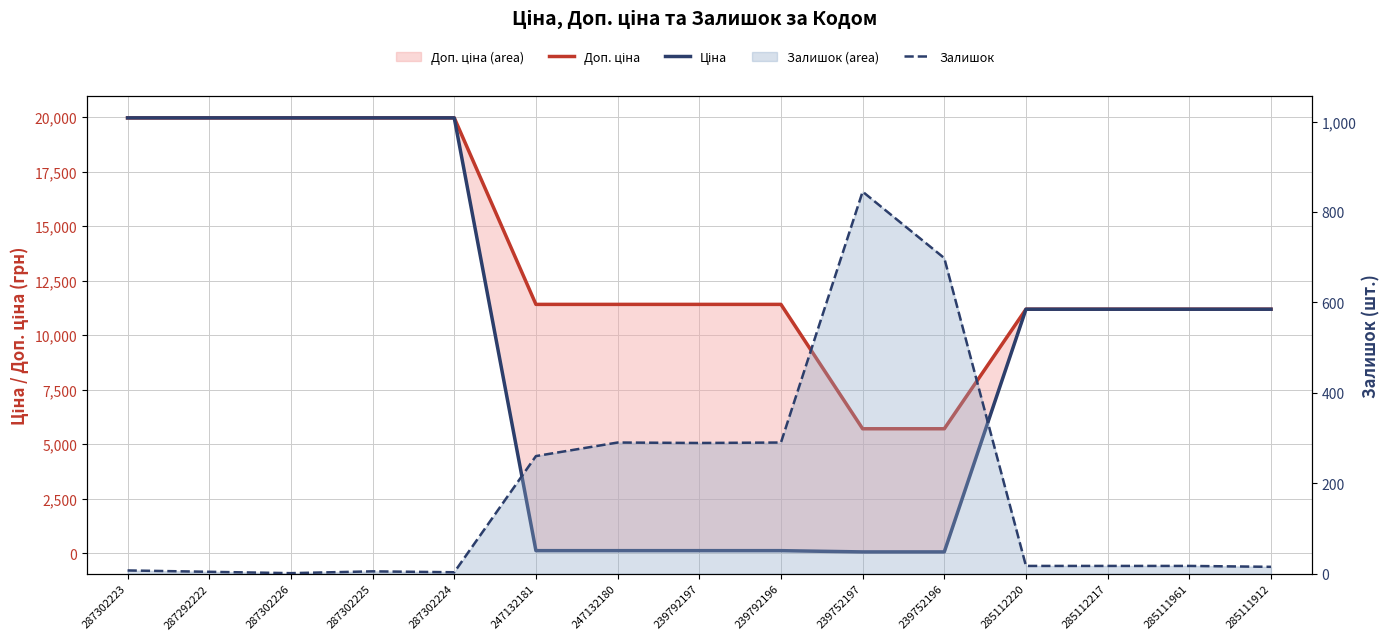

True or false: Ціна and Доп. ціна cross at least once.

False